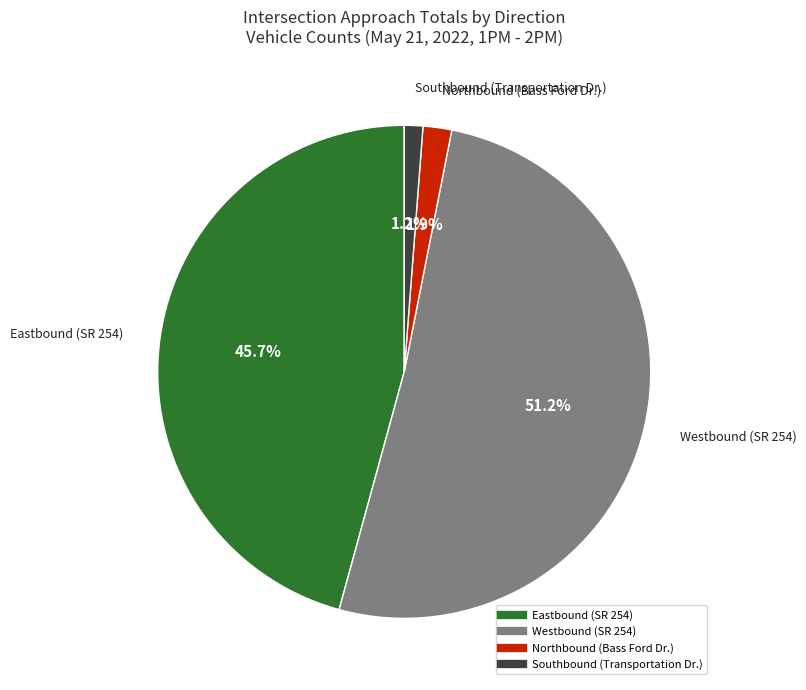

Is the sum of Southbound (Transportation Dr.) and Westbound (SR 254) greater than half?

Yes